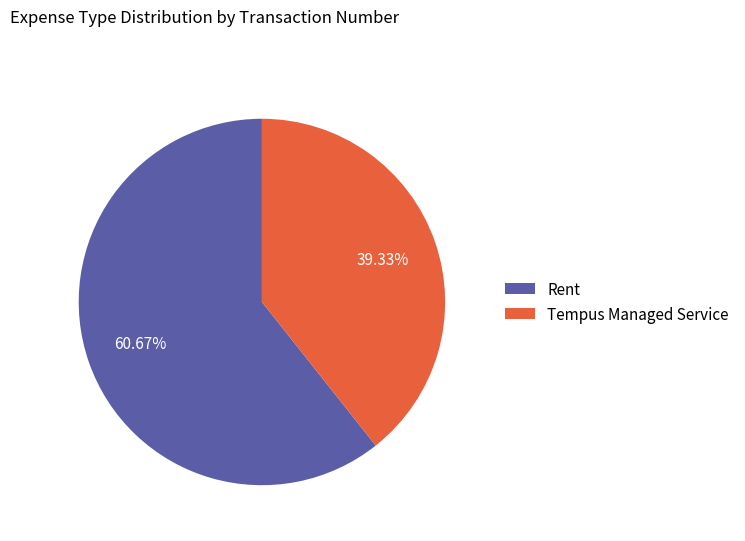

How many segments does this pie chart have?

2